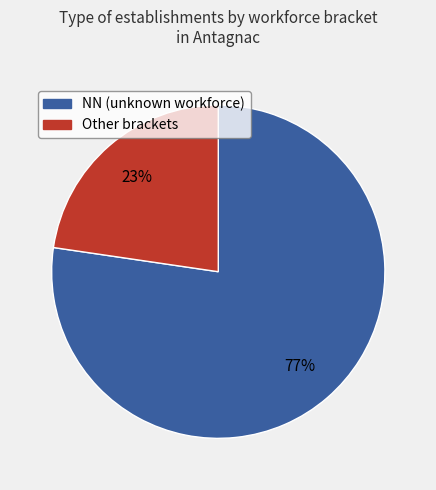

Does any single category account for the majority?

Yes